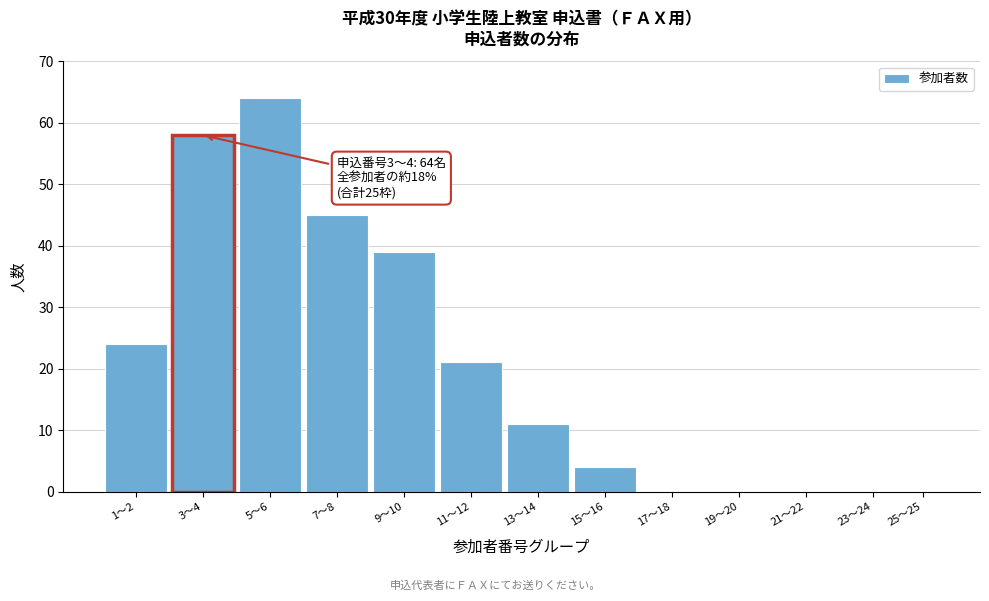

Reading left to right, extract all data points from this chart.

1〜2=24	3〜4=58	5〜6=64	7〜8=45	9〜10=39	11〜12=21	13〜14=11	15〜16=4	17〜18=0	19〜20=0	21〜22=0	23〜24=0	25〜25=0